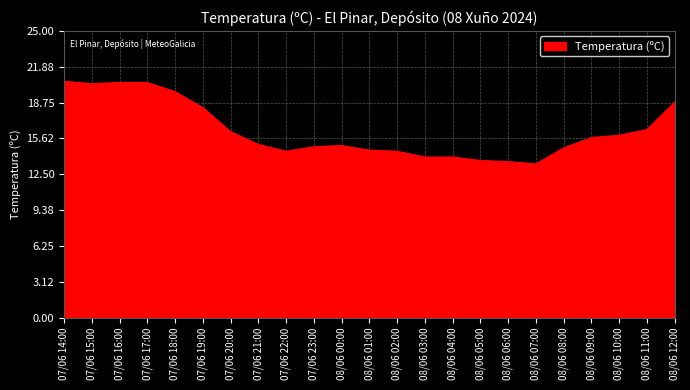

What is the difference between the second highest and second lowest values?

6.9